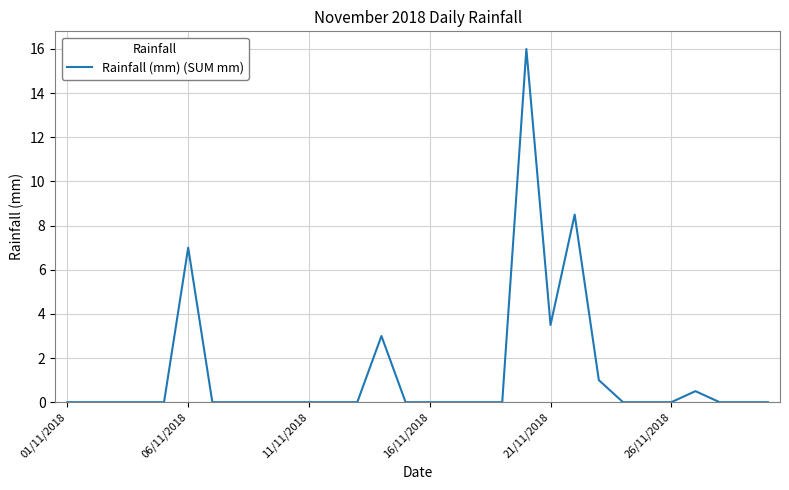

What is the average value?

1.3